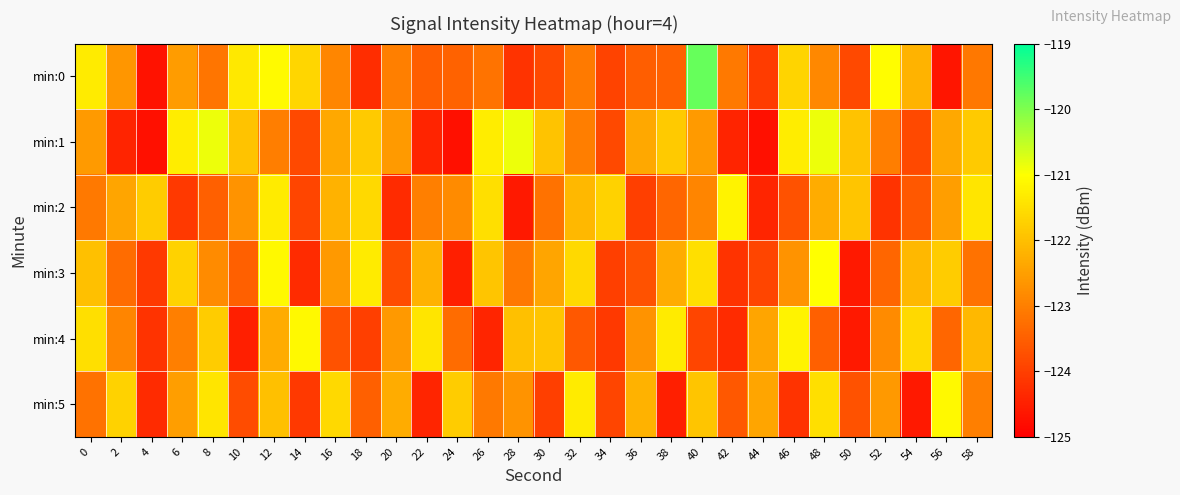

What is the difference between the highest and lowest values at 28?

3.7